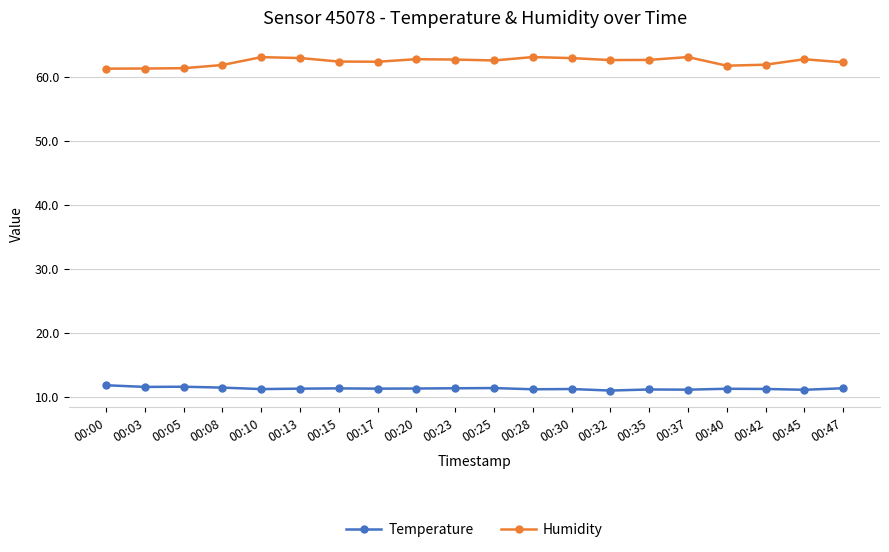

What is the difference between the highest and lowest values at 00:37?

52.0